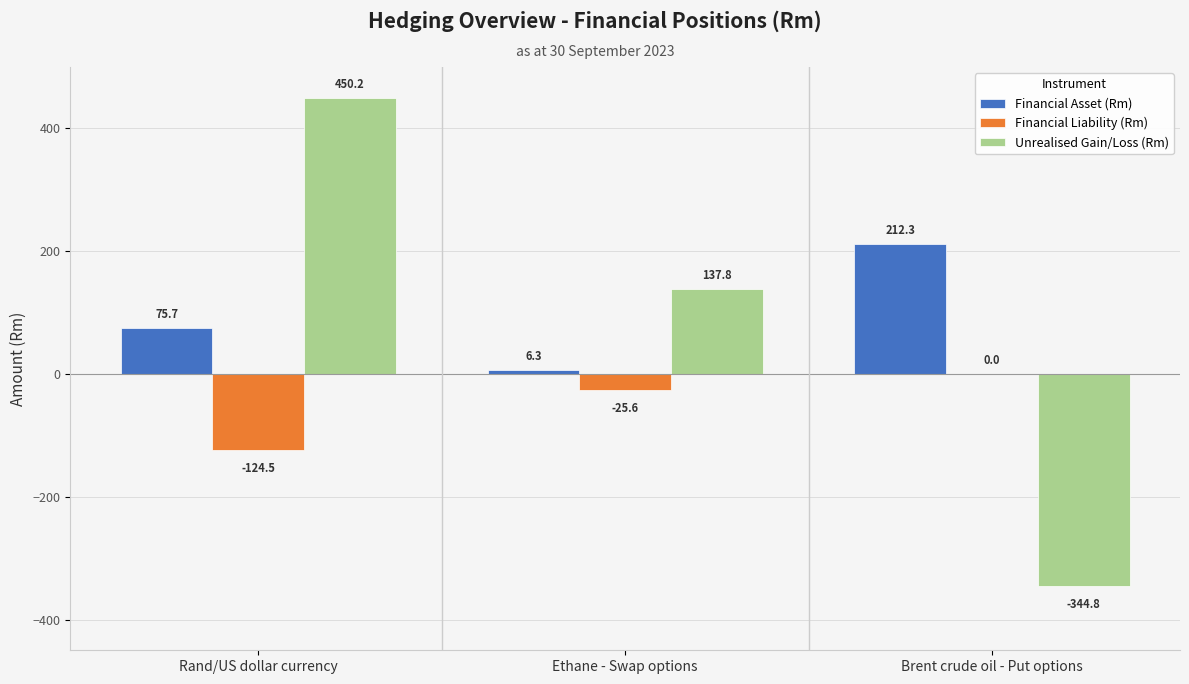

Reading right to left, what are all the values shown in this chart?

Financial Asset (Rm): 212.3	6.3	75.7
Financial Liability (Rm): 0.0	-25.6	-124.5
Unrealised Gain/Loss (Rm): -344.8	137.8	450.2